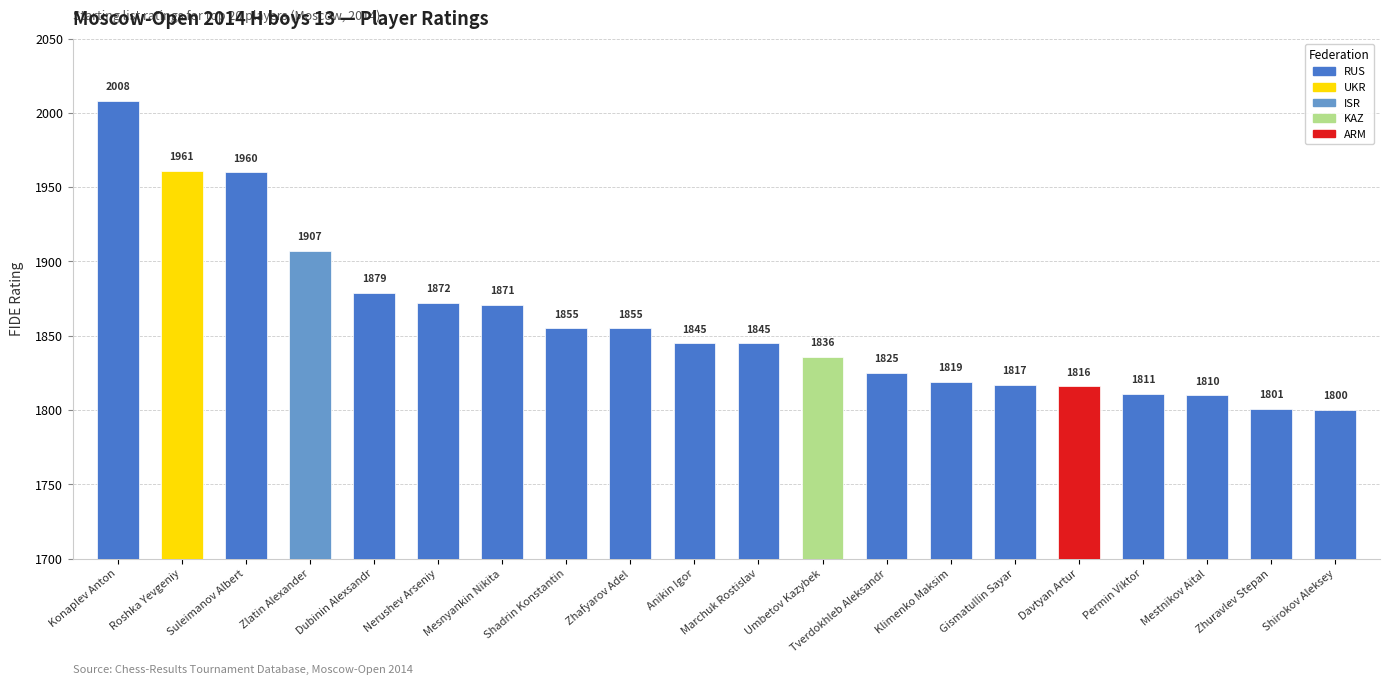

Which category has the highest value across all series?

Konaplev Anton